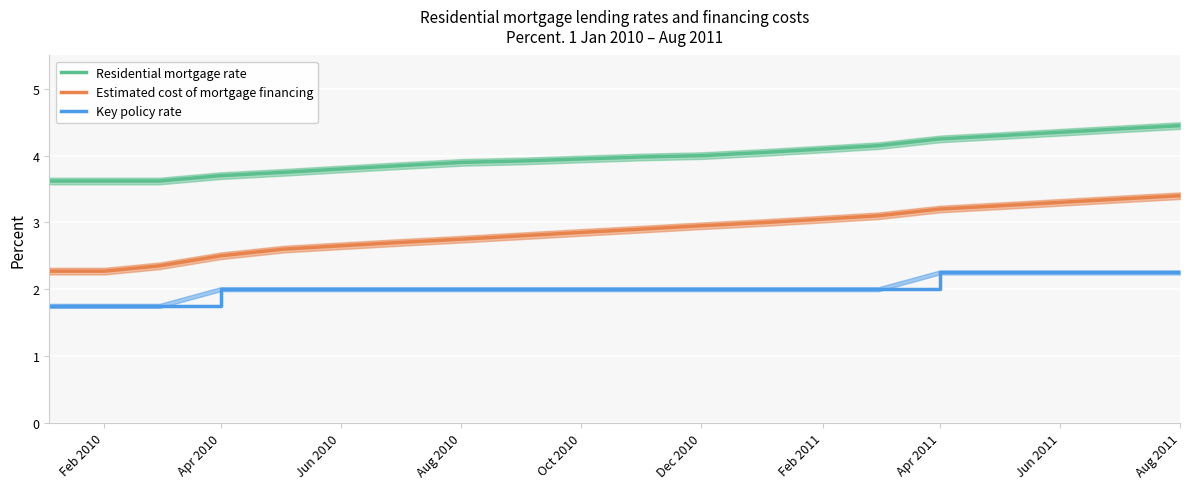

True or false: Estimated cost of mortgage financing and Key policy rate cross at least once.

False